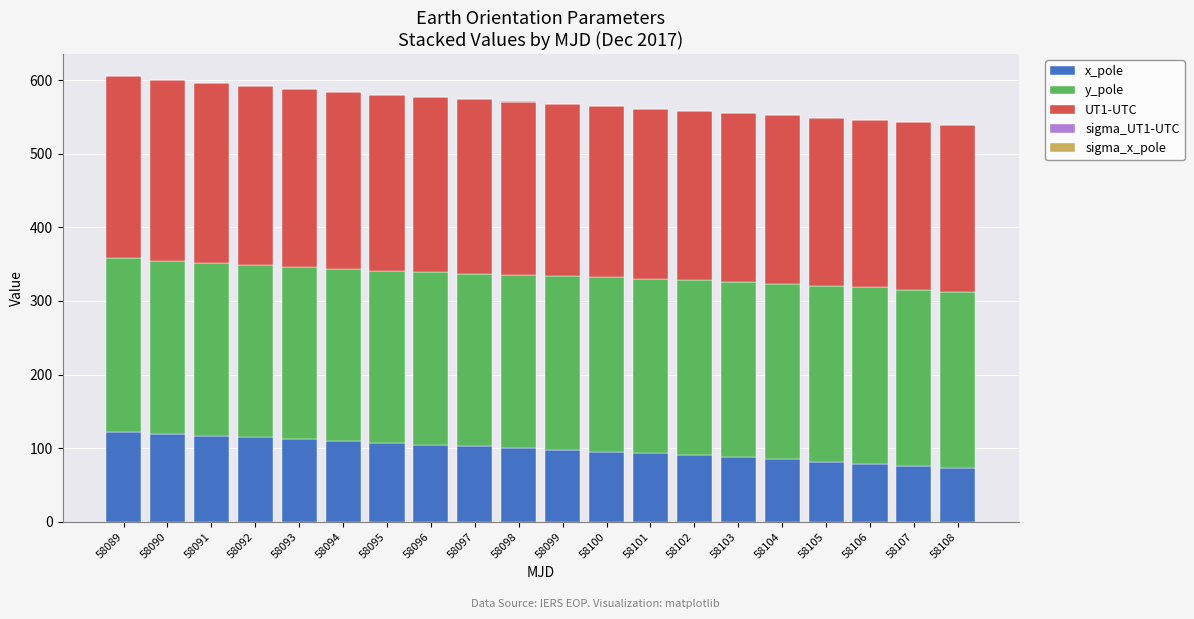

What is the maximum value for x_pole?

121.7